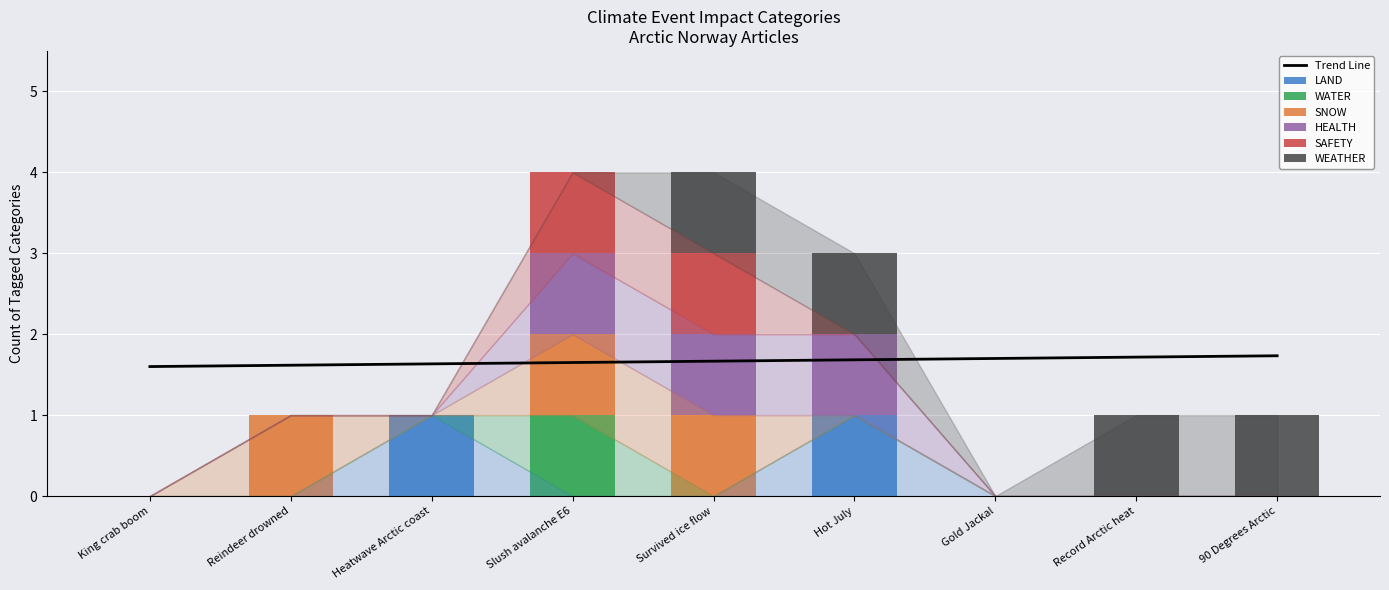

Between King crab boom and Slush avalanche E6, which series saw the biggest shift?

WATER